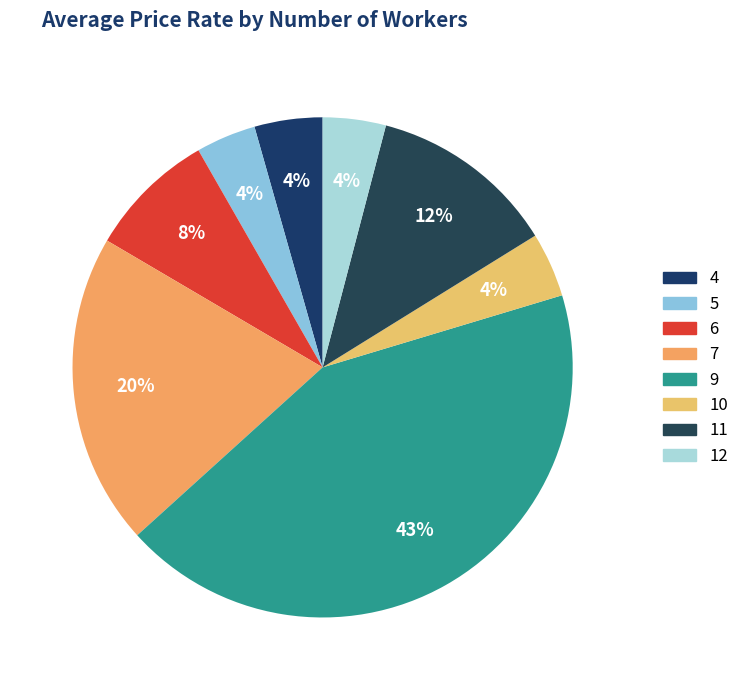

Is 9 the majority of the pie?

No